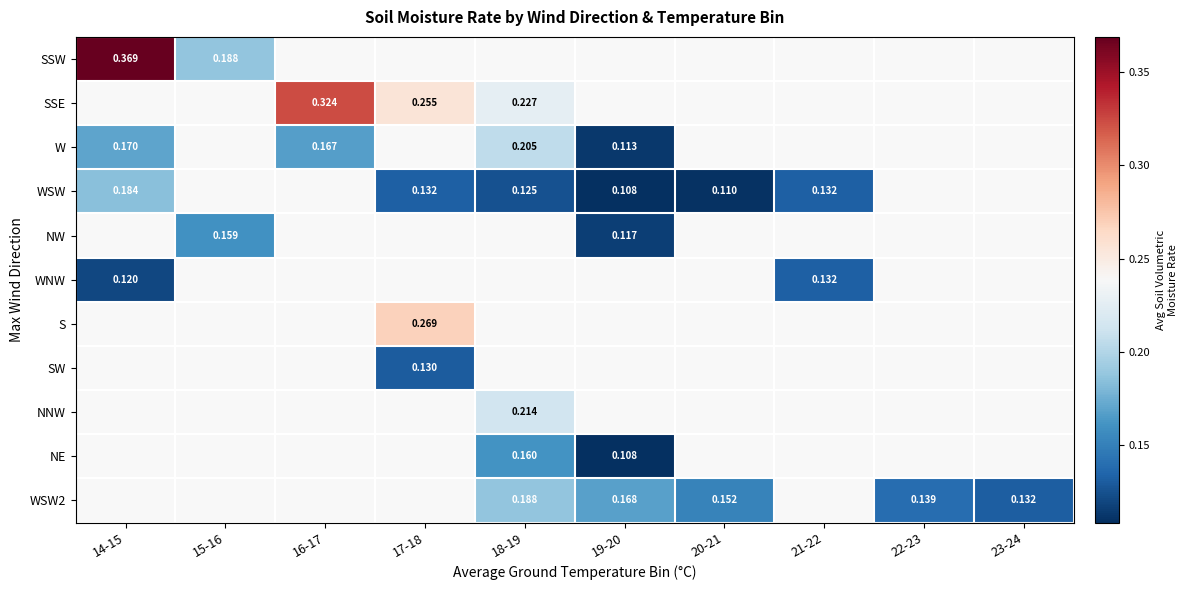

What is the spread (max minus min) of values at 14-15?

0.2